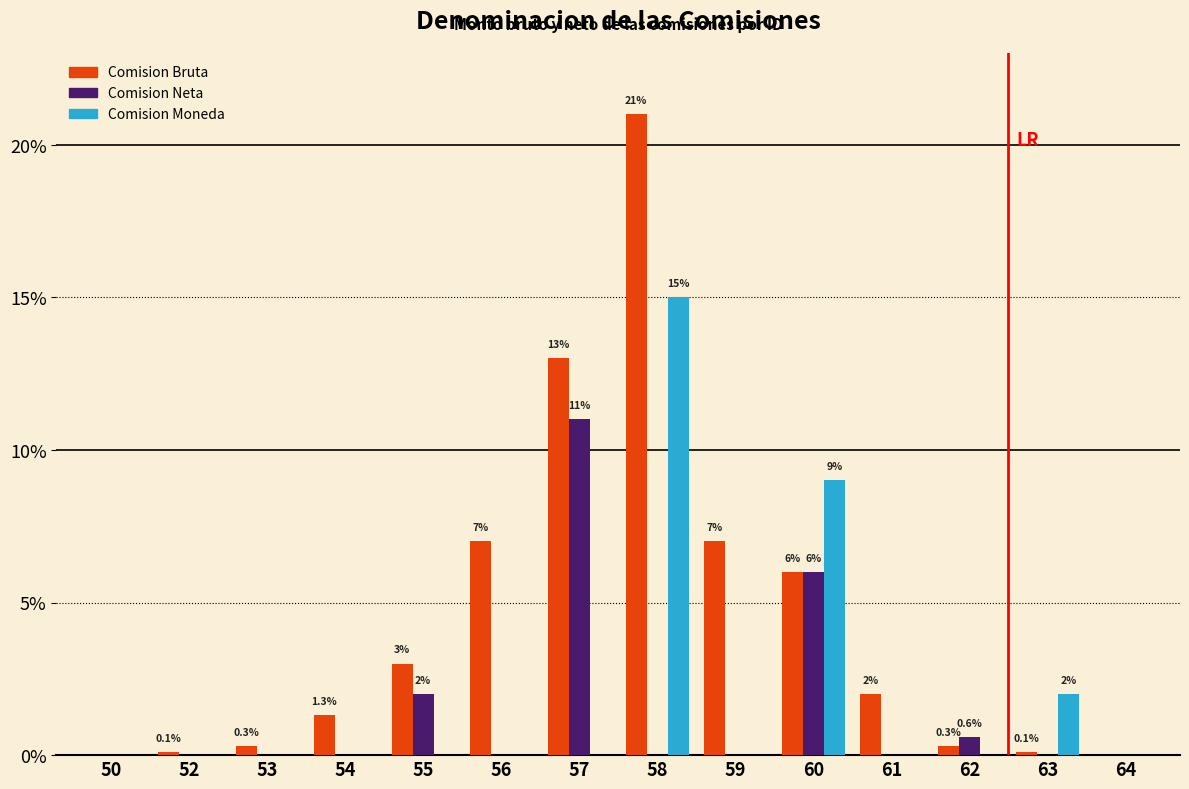

At which category is the sum across all series the highest?

58